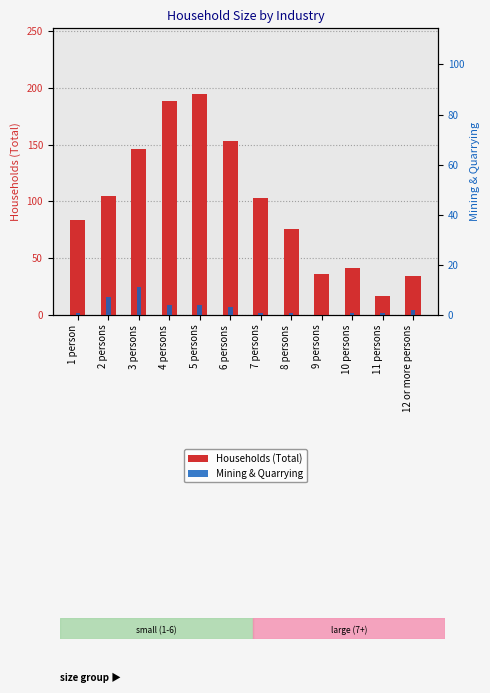

Which has a higher value, 7 persons or 10 persons?

7 persons